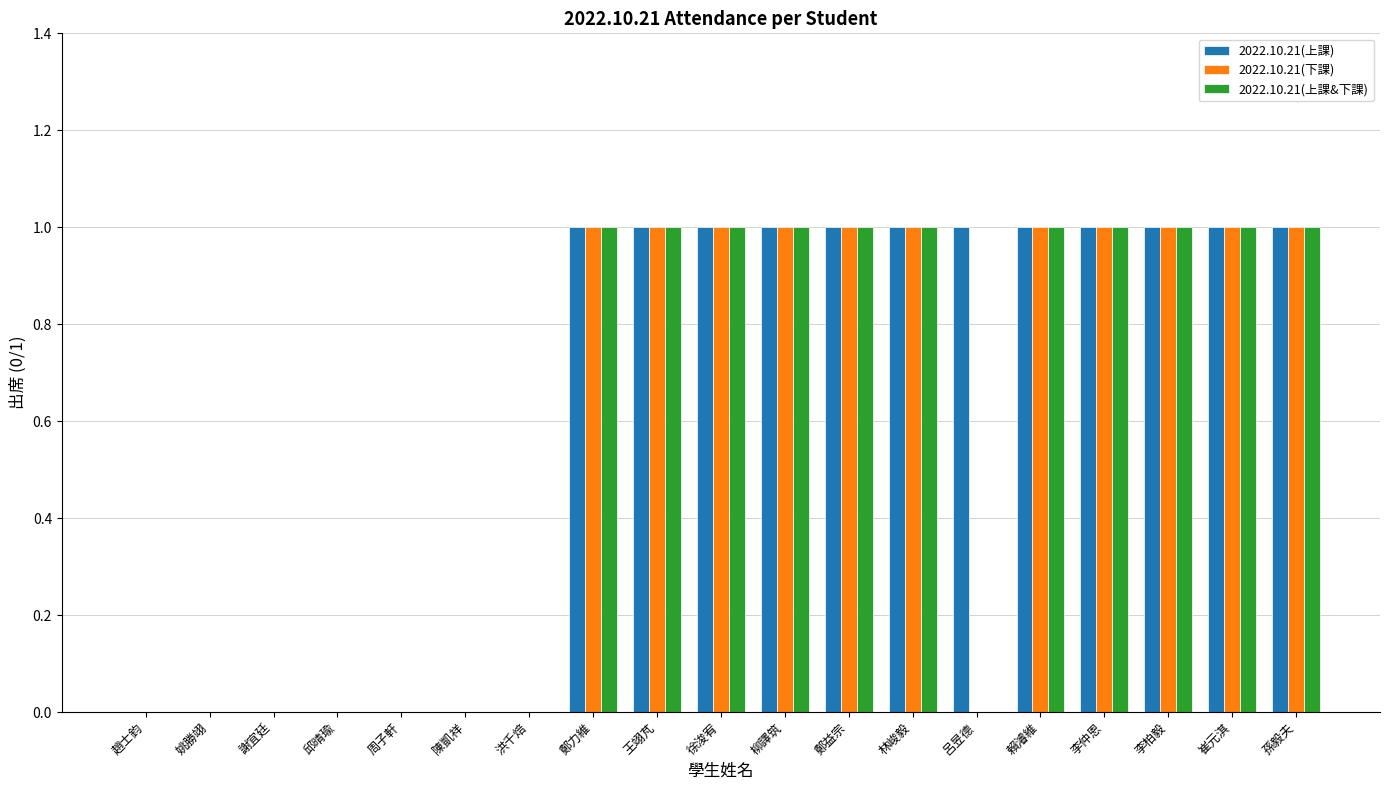

True or false: 2022.10.21(上課&下課) has a value of 0 at 崔元淇.

False